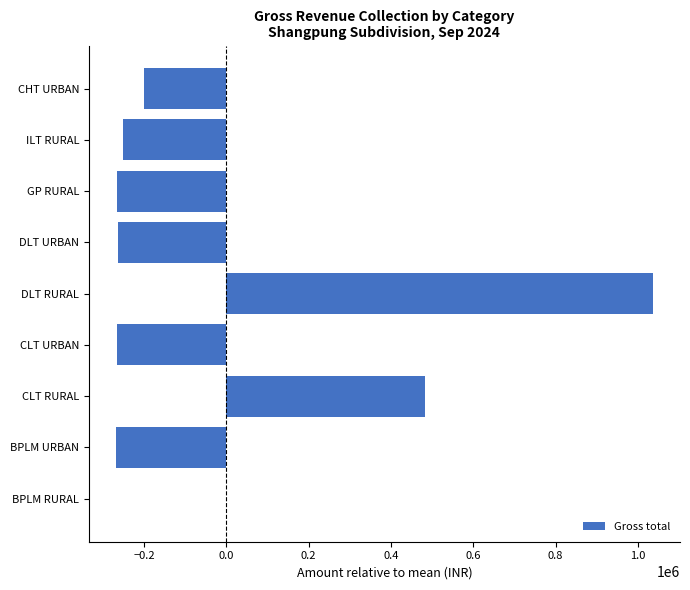

What is the sum of the values at DLT URBAN and CHT URBAN?

-466041.4